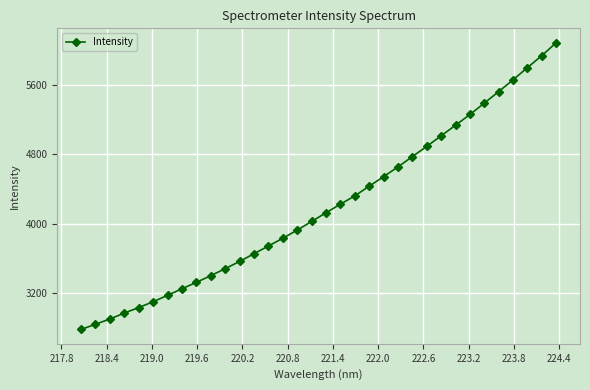

What is the average value?

4197.5